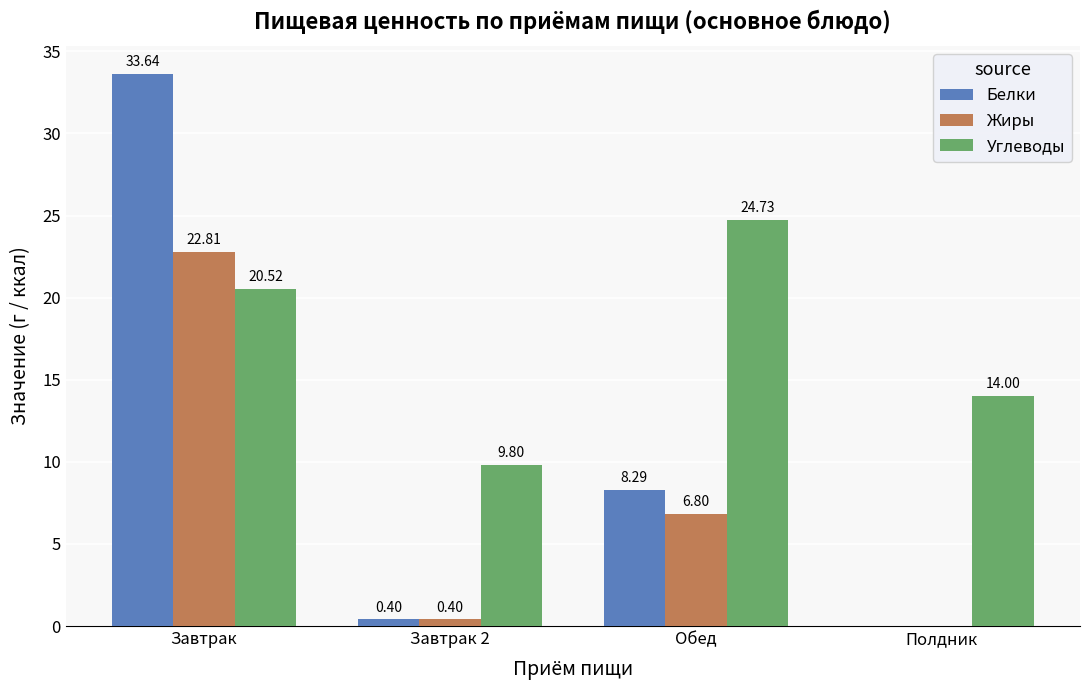

Which series changed the most between Завтрак and Полдник?

Белки